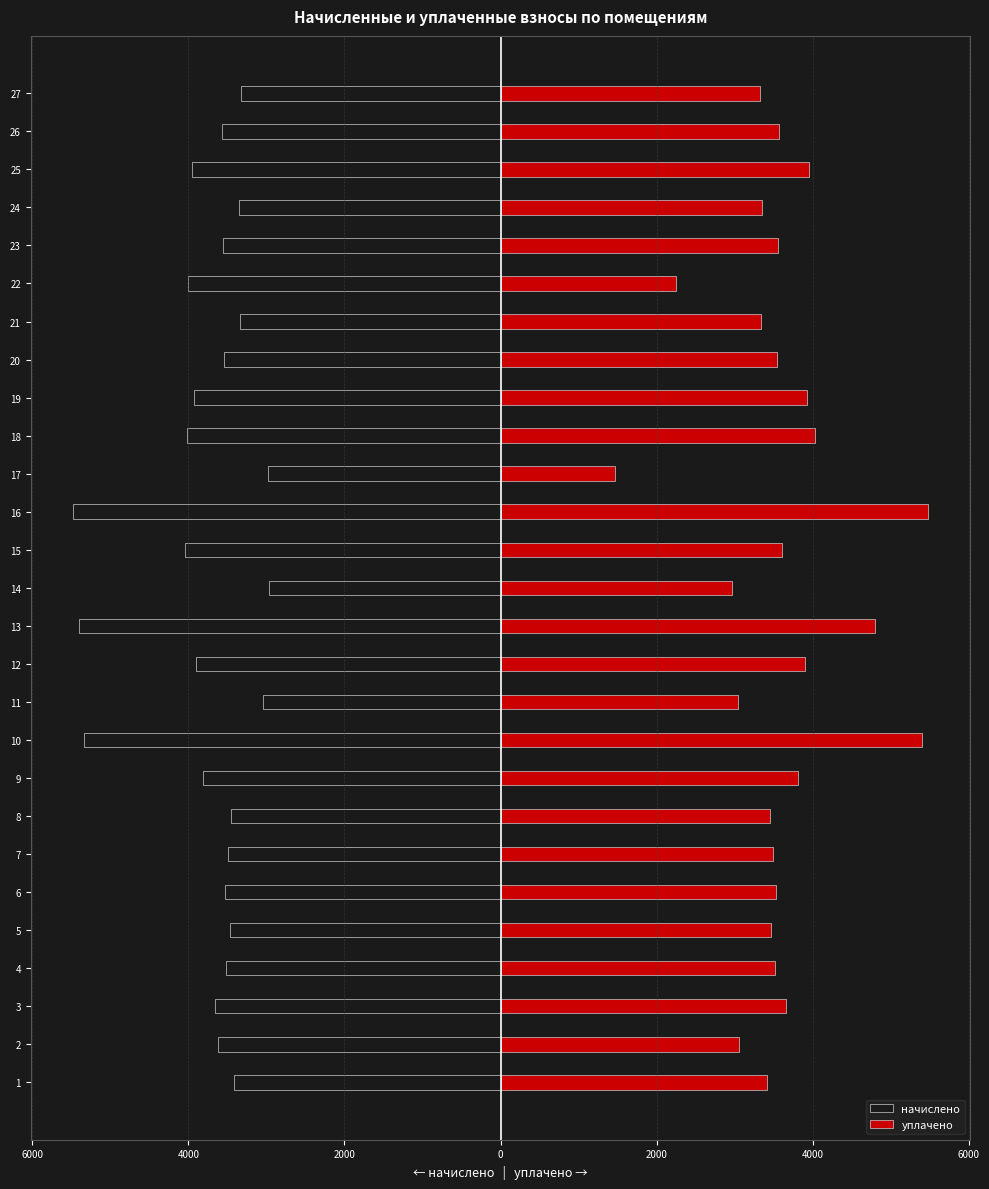

How many distinct data groups are displayed?

2